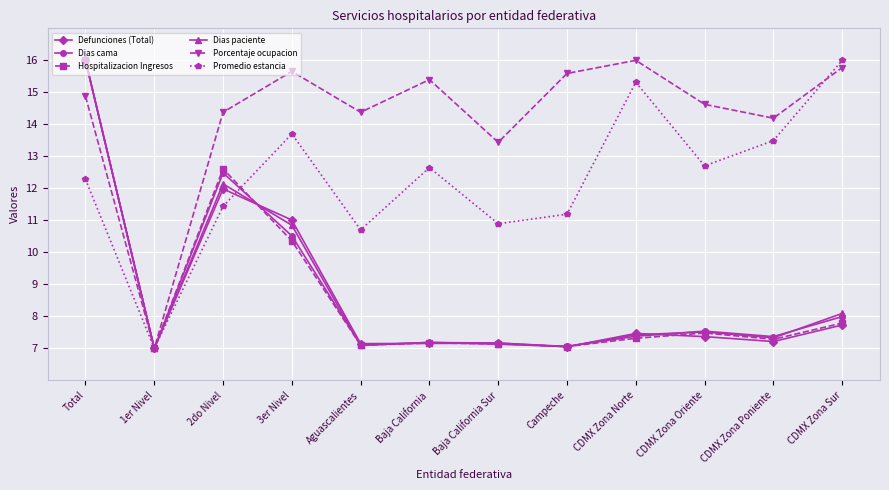

What position from the right is 3er Nivel?

9